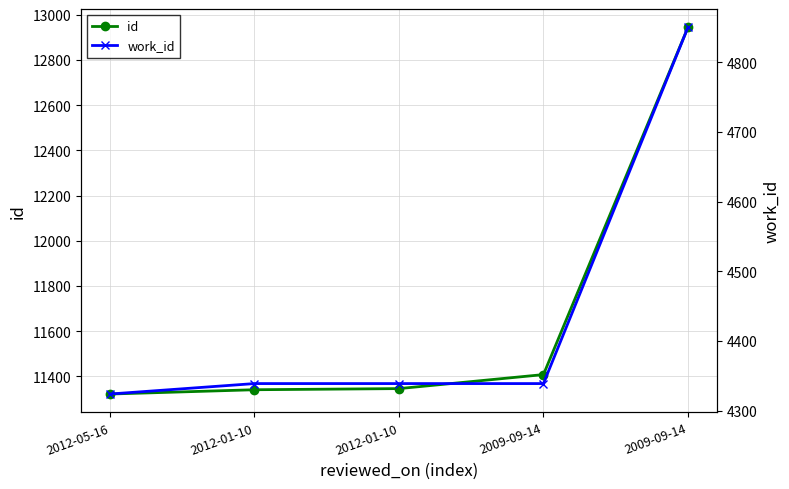

Which category has the highest value in the id series?

2009-09-14